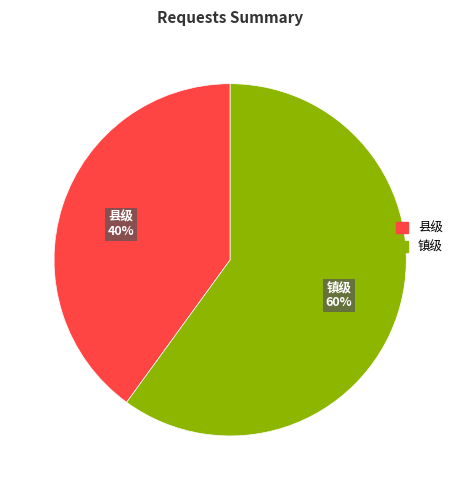

Does 镇级 represent more than half of the total?

Yes